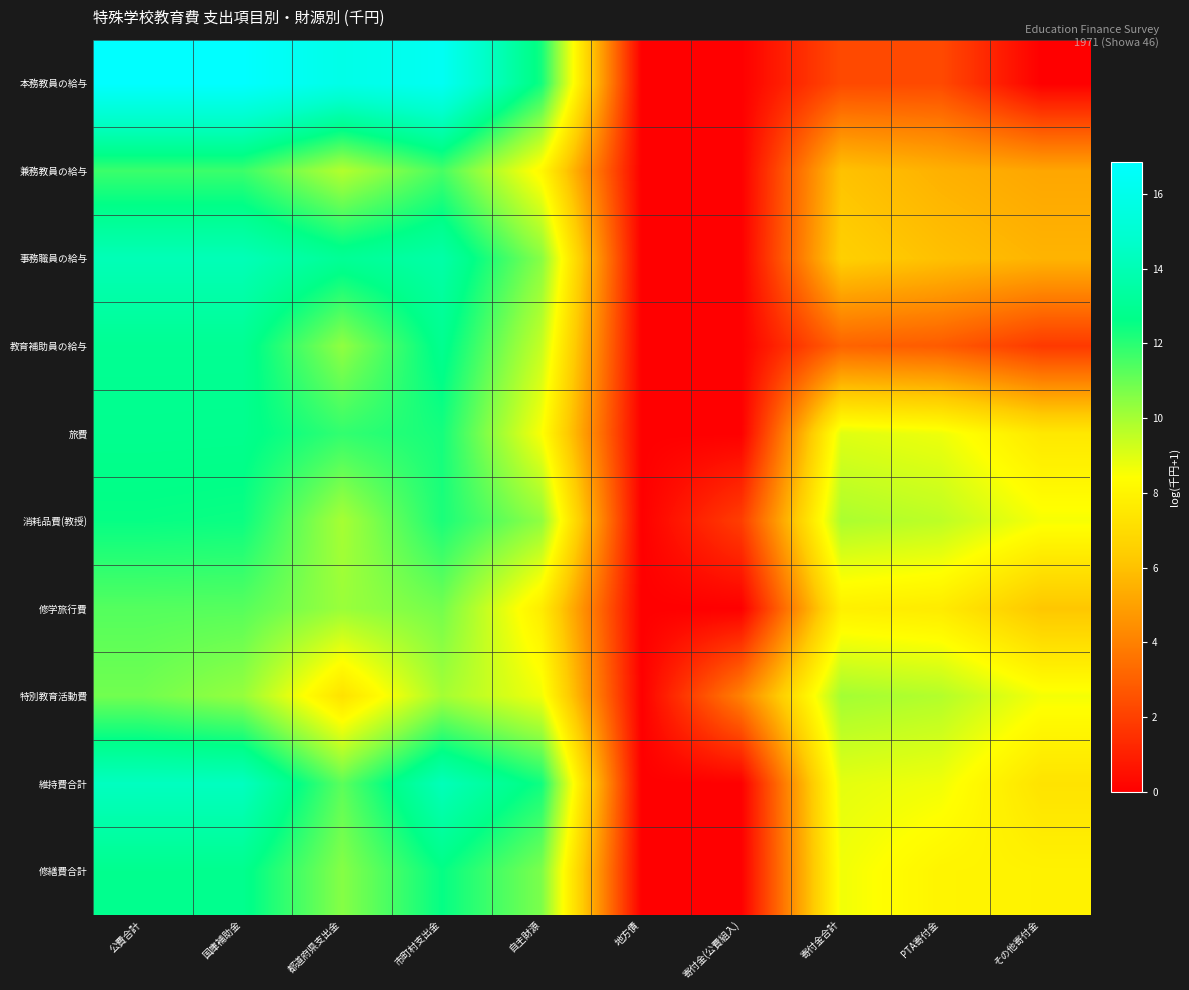

Which series has the largest total across all categories?

維持費合計